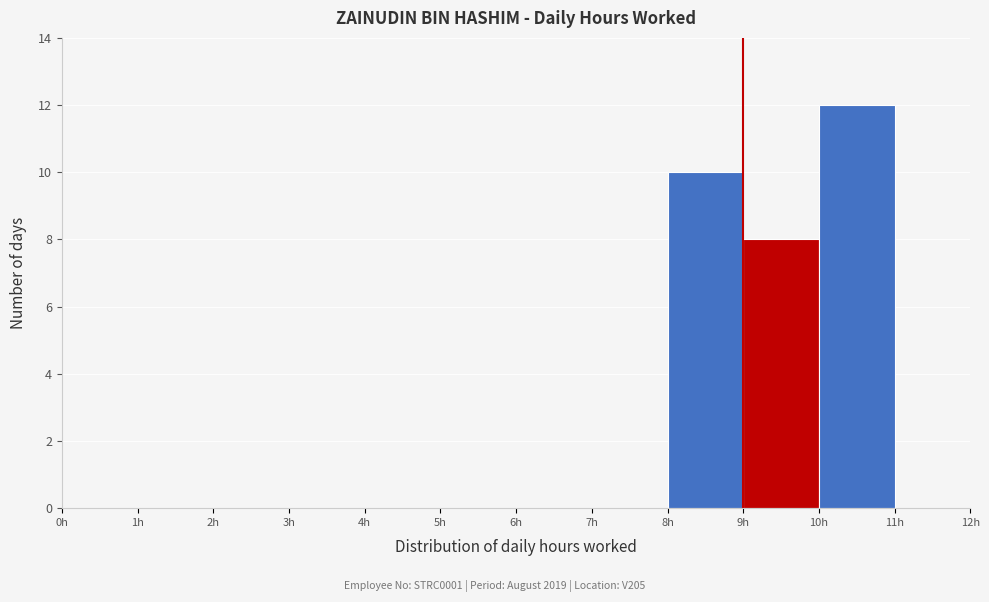

Over which range of the x-axis is the bar tallest?

10 to 11